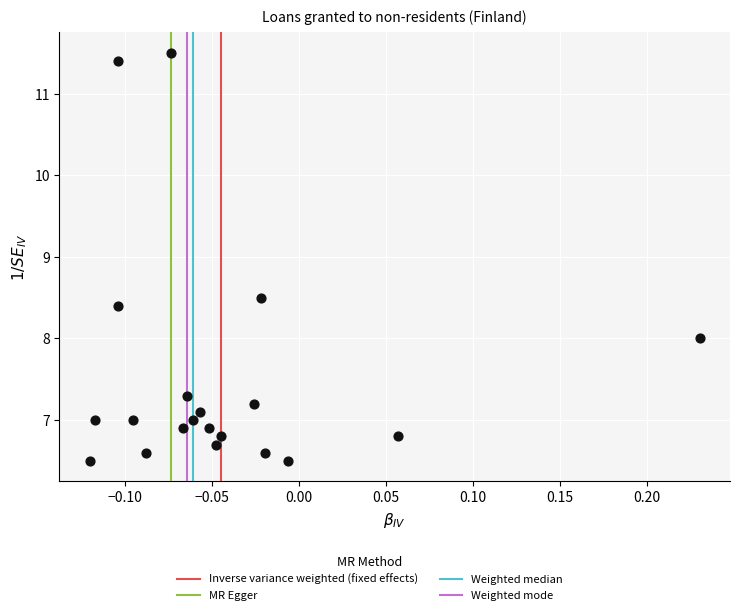

What Y value in the scatter plot is closest to 9?

8.5